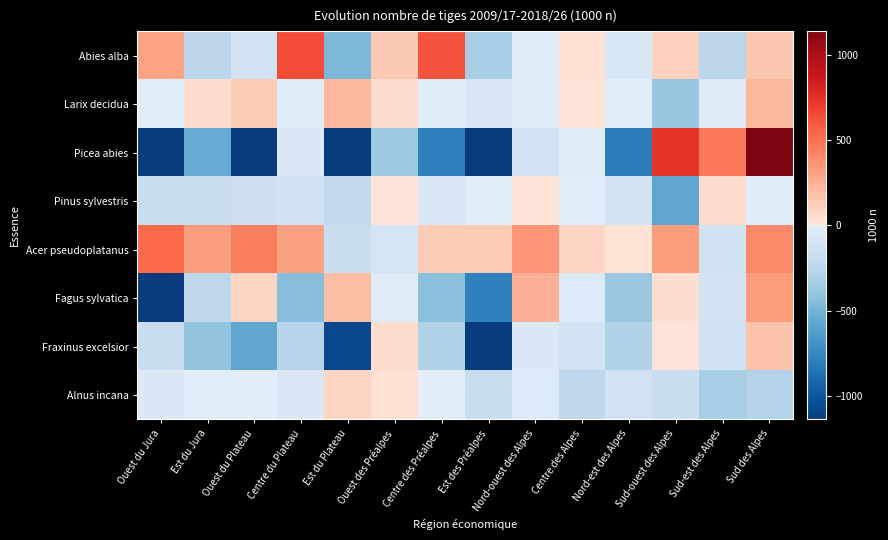

Which series has the largest total across all categories?

Acer pseudoplatanus